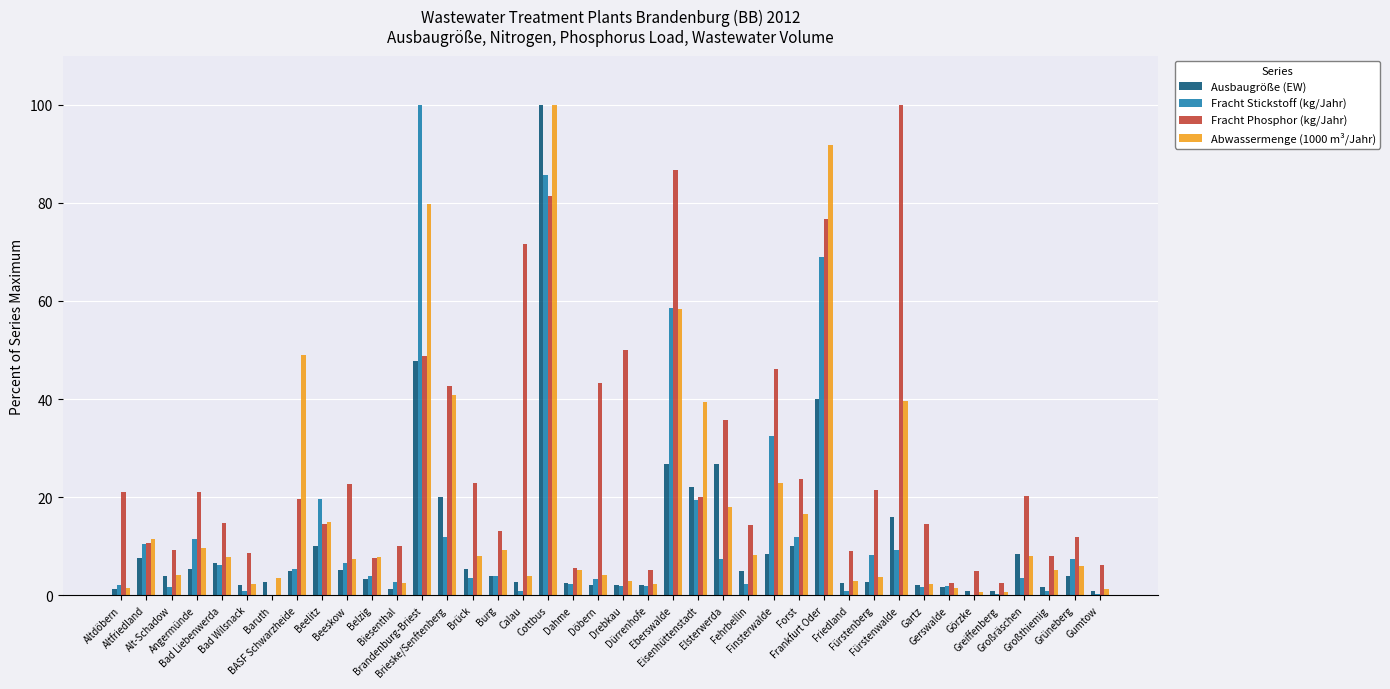

What is the maximum value for Abwassermenge (1000 m³/Jahr)?

100.0